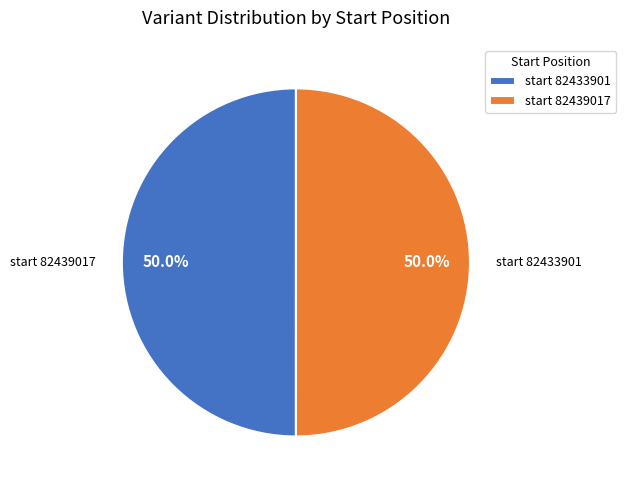

What is the total percentage of start 82439017 and start 82433901?

100.0%